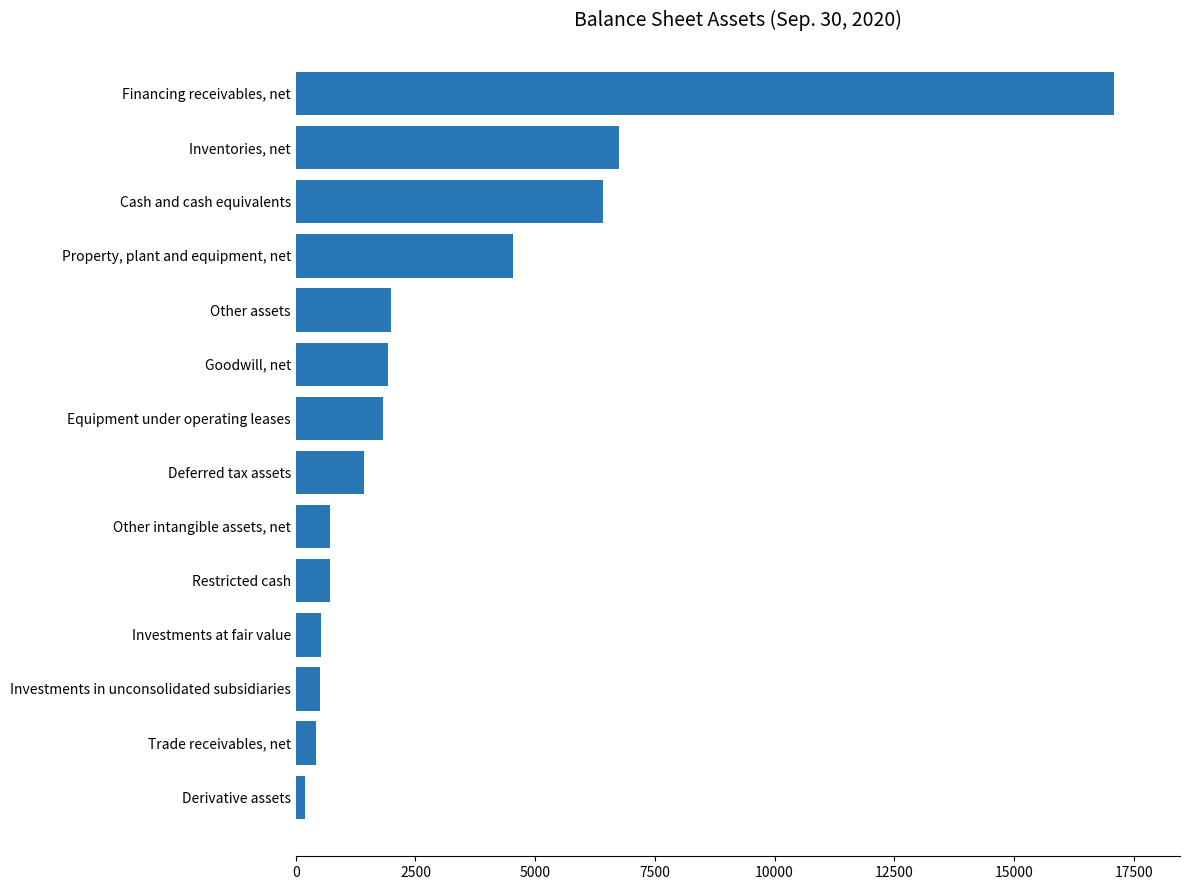

At which category does the chart reach its peak across all series?

Financing receivables, net